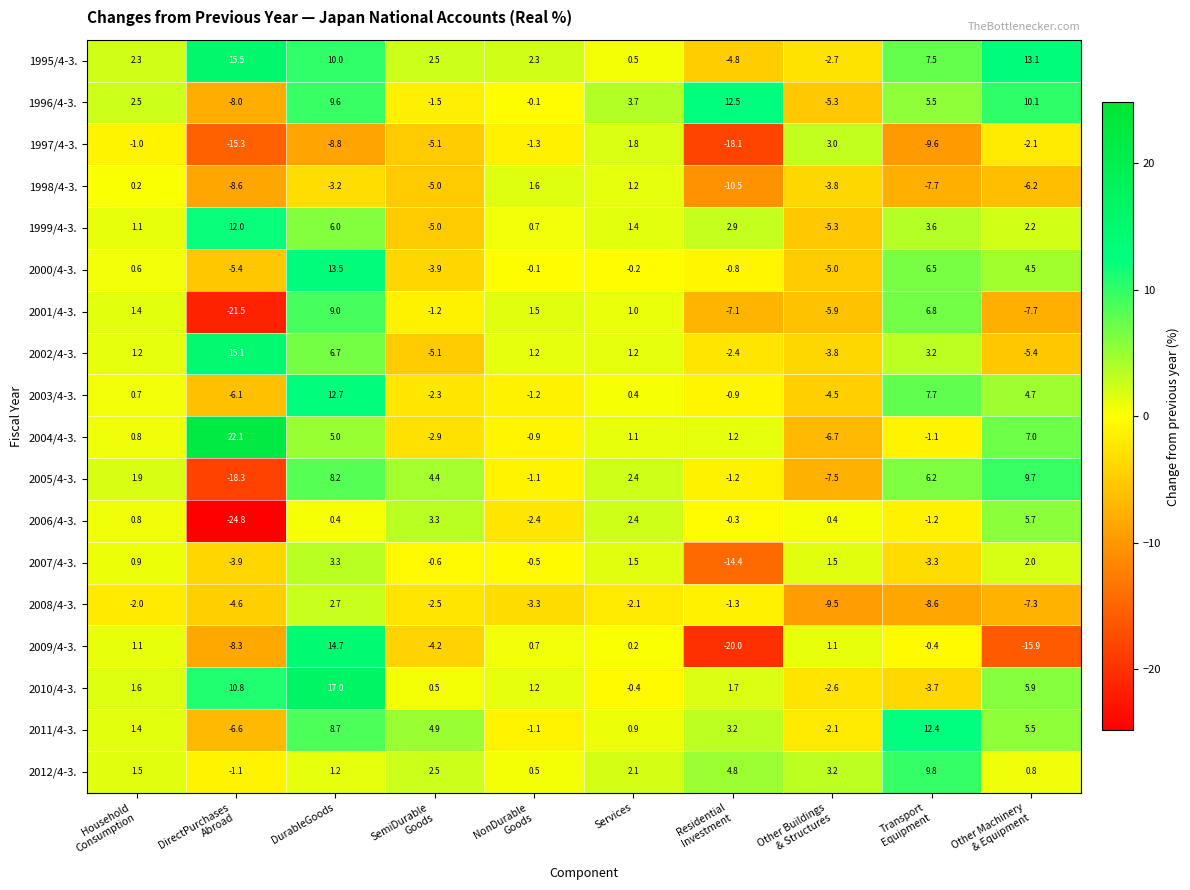

What is the difference between the maximum and minimum values in the 1995/4-3. series?

20.3